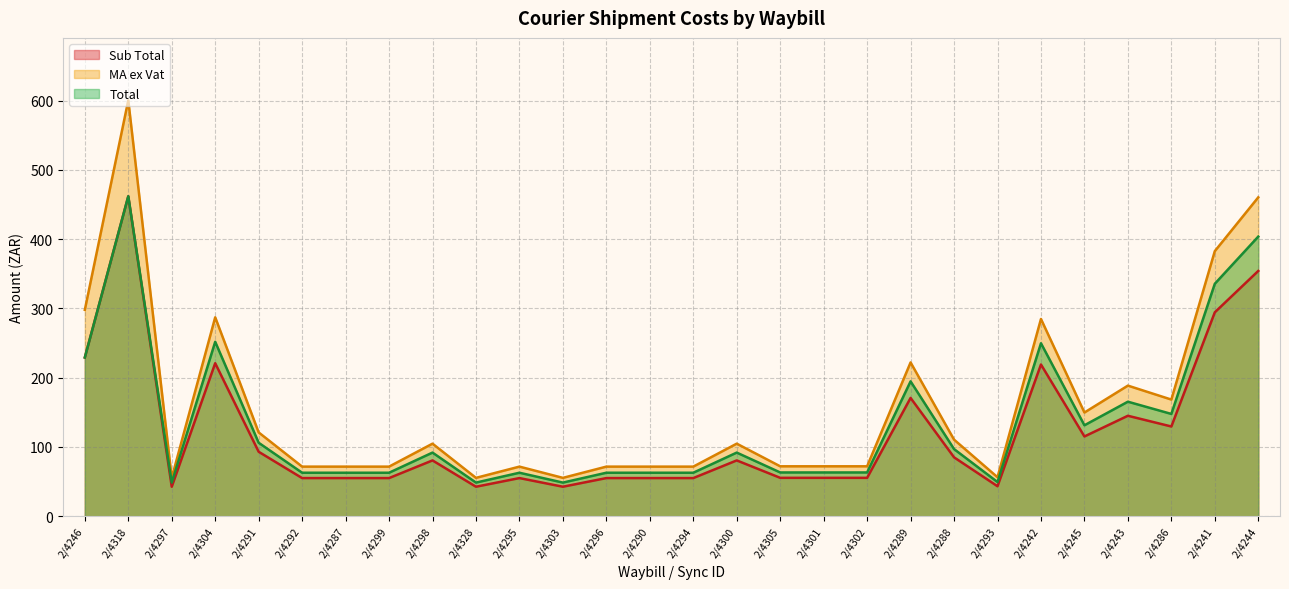

What is the difference between the second highest and minimum values in the Total series?

355.2